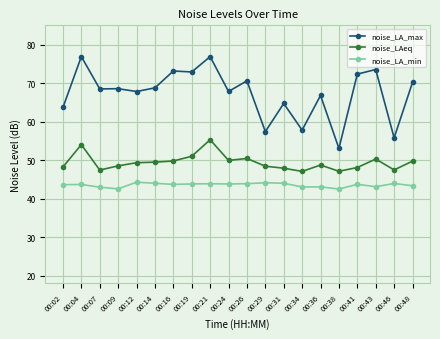

What are all the series names shown in the legend?

noise_LA_max, noise_LAeq, noise_LA_min